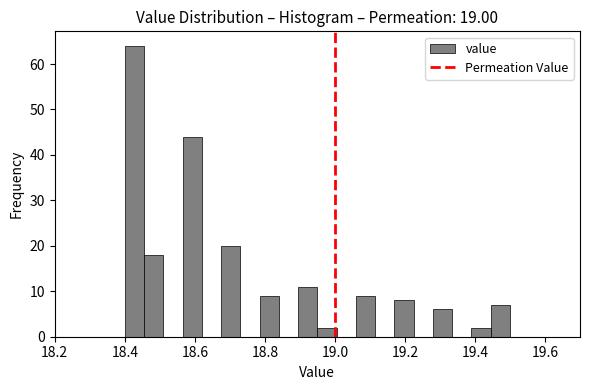

Around what value on the x-axis is the tallest bar? Give the approximate position of its centre, as read against the axis.

18.42